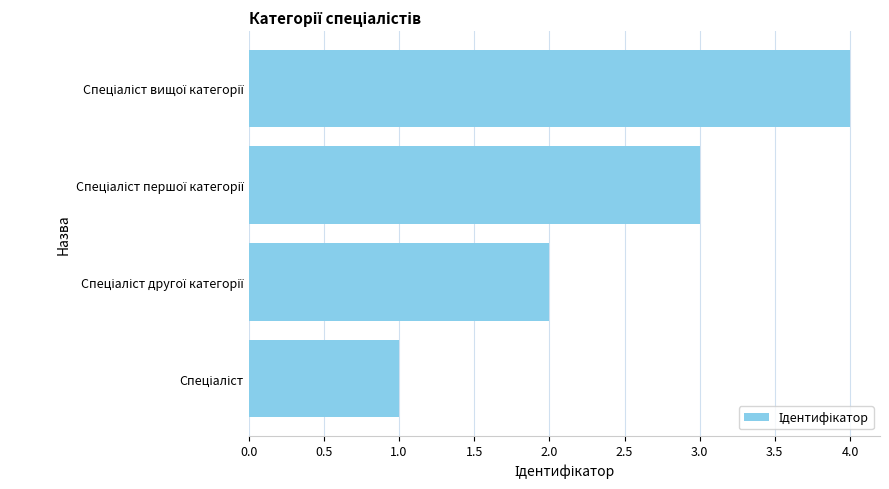

What is the maximum value shown in the chart?

4